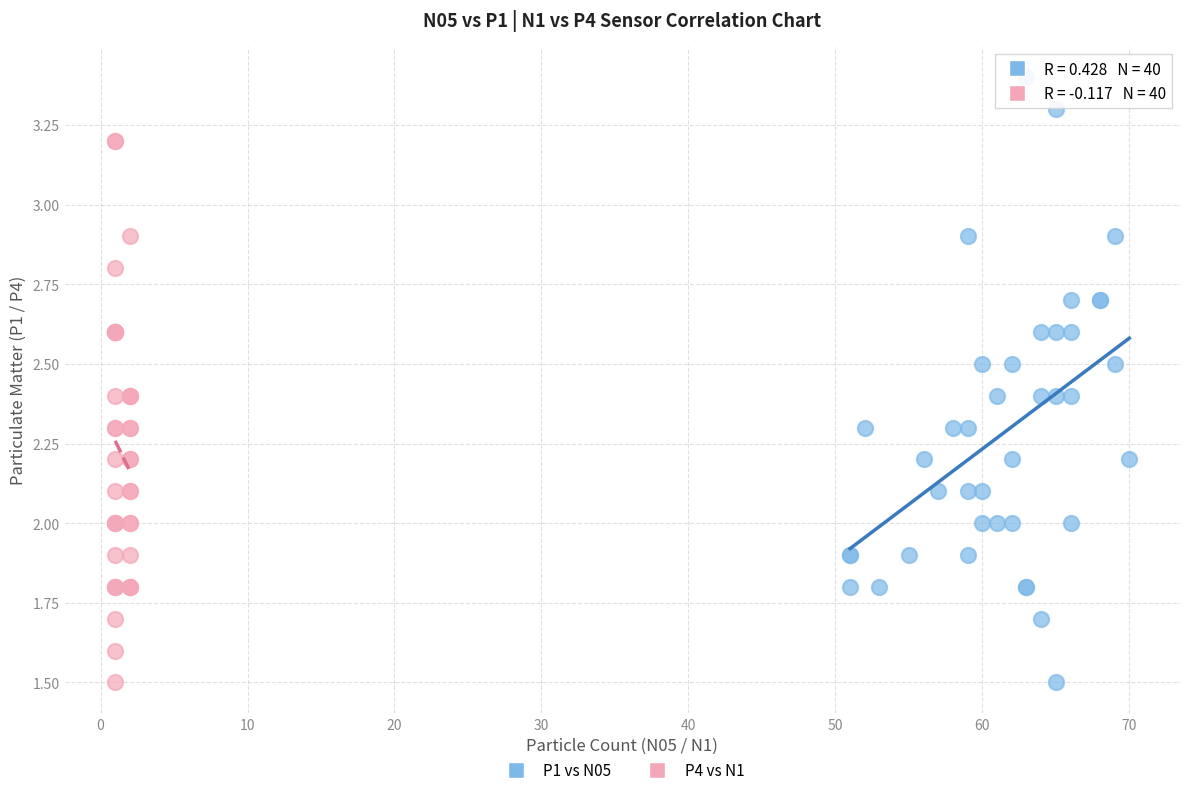

Which series contains the highest Y value?

P1 vs N05